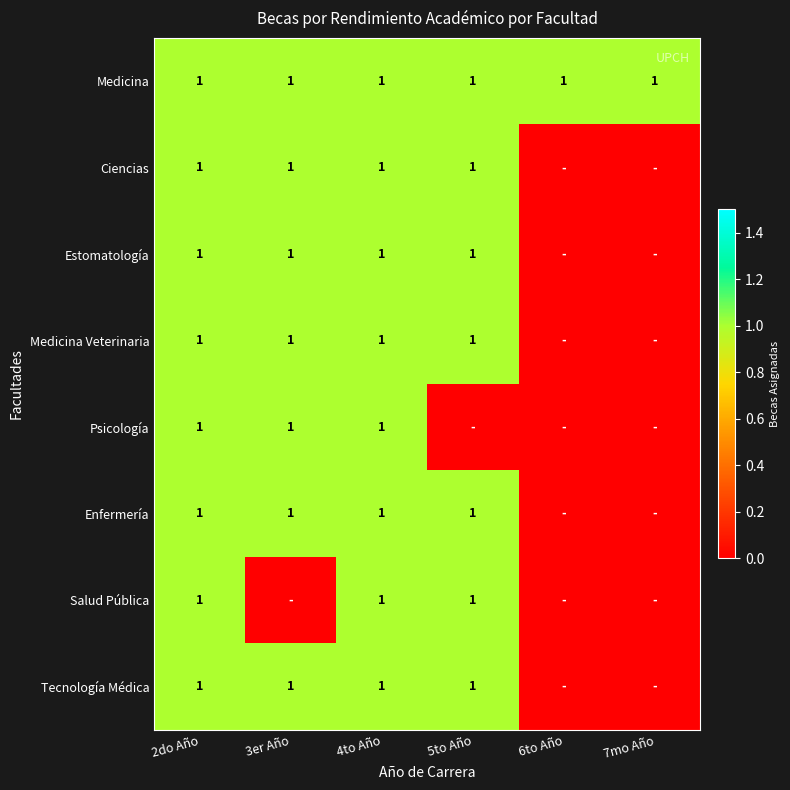

Which has a higher value, 6to Año or 3er Año?

6to Año